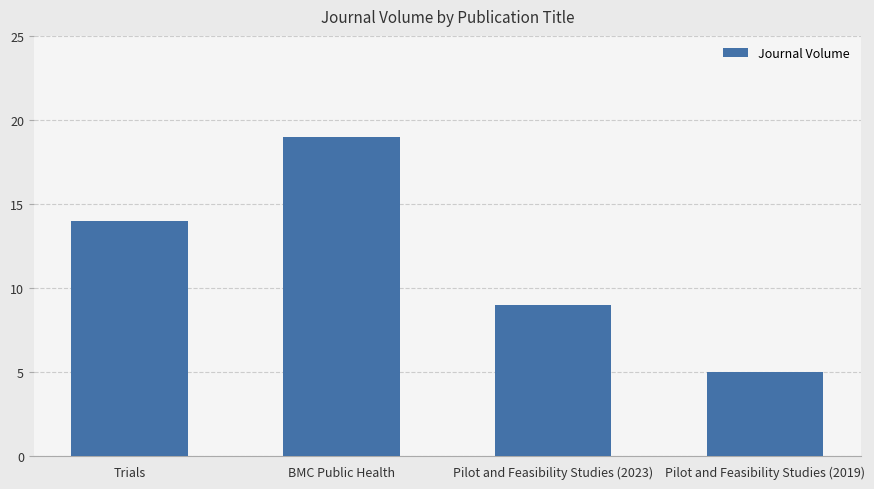

What is the difference between the values at Pilot and Feasibility Studies (2019) and Trials?

9